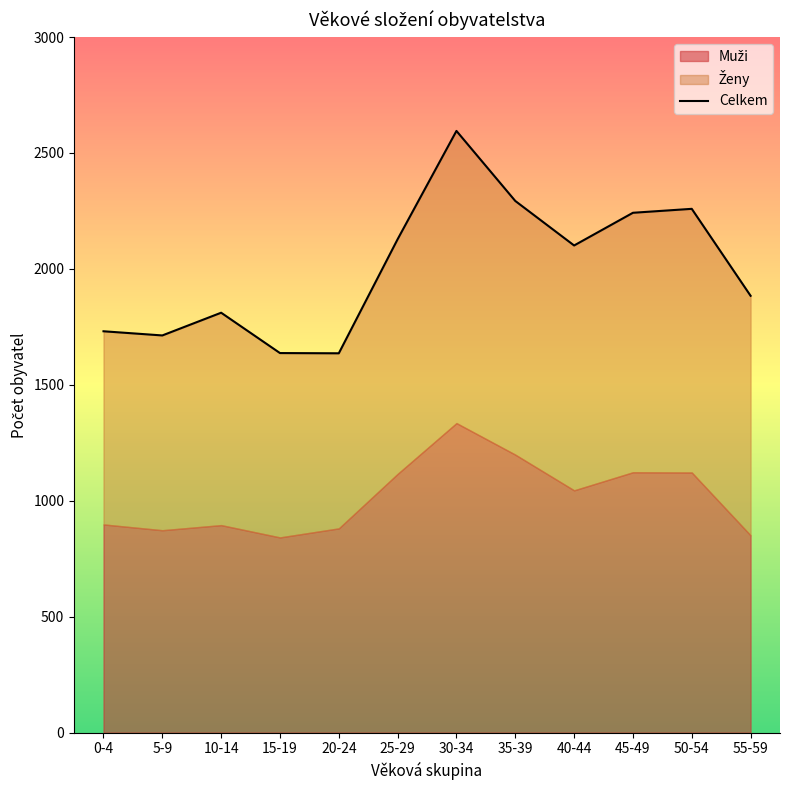

At which category does the data reach its first local peak?

10-14